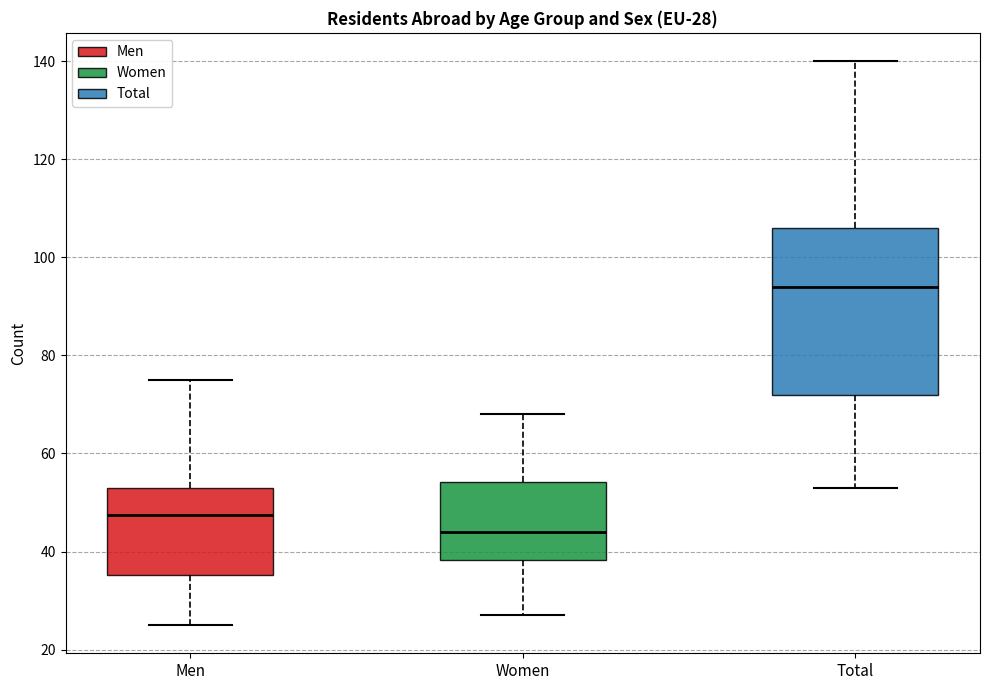

Which box's median line is the lowest?

Women